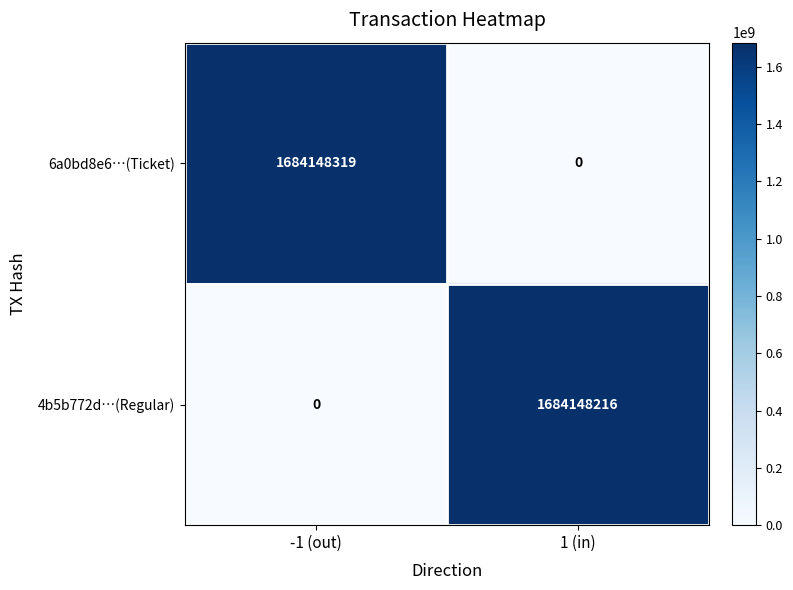

What is the difference between the maximum and minimum values in the 6a0bd8e6…(Ticket) series?

1684148319